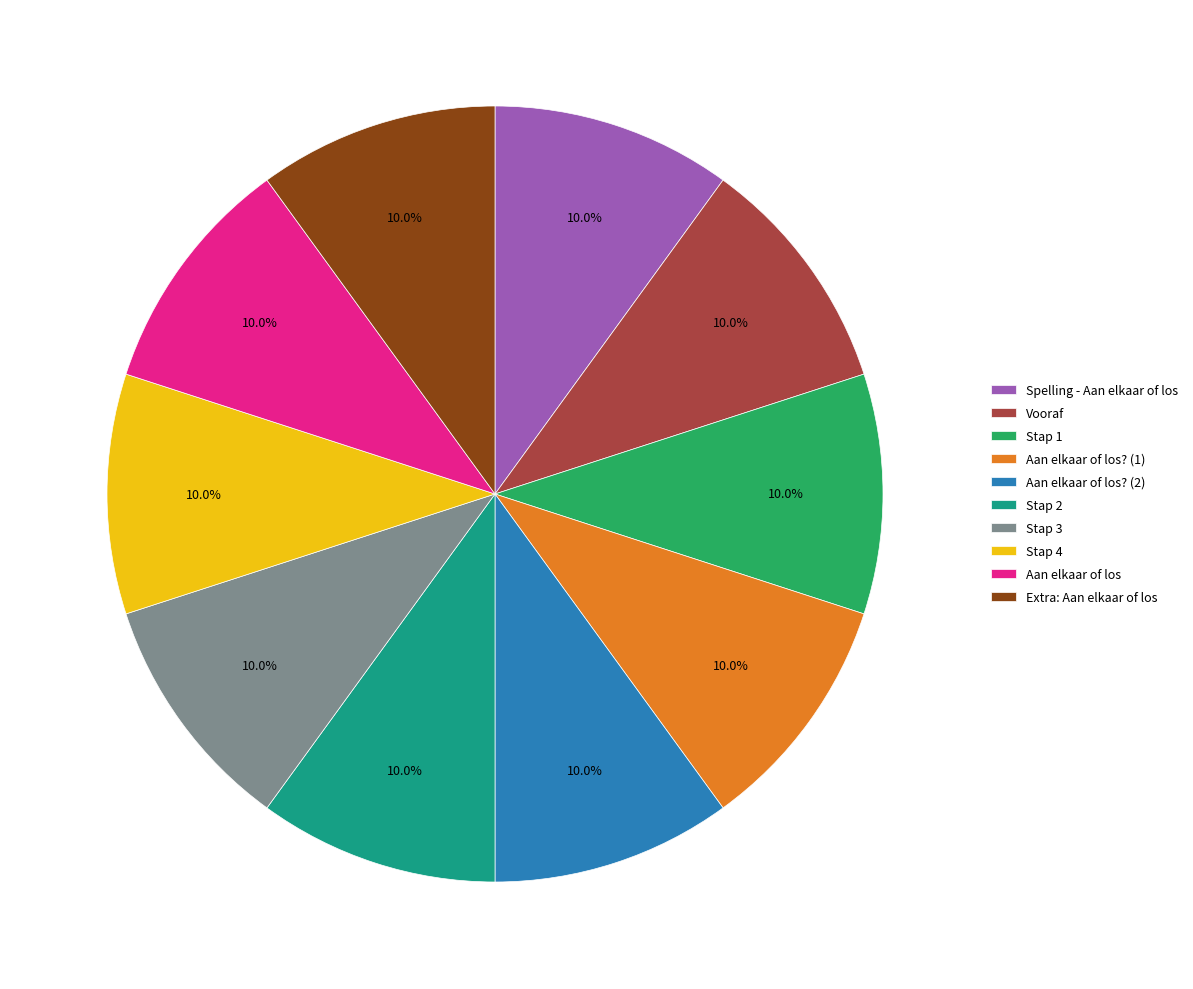

Do Stap 1 and Stap 4 together represent more than half of the pie?

No